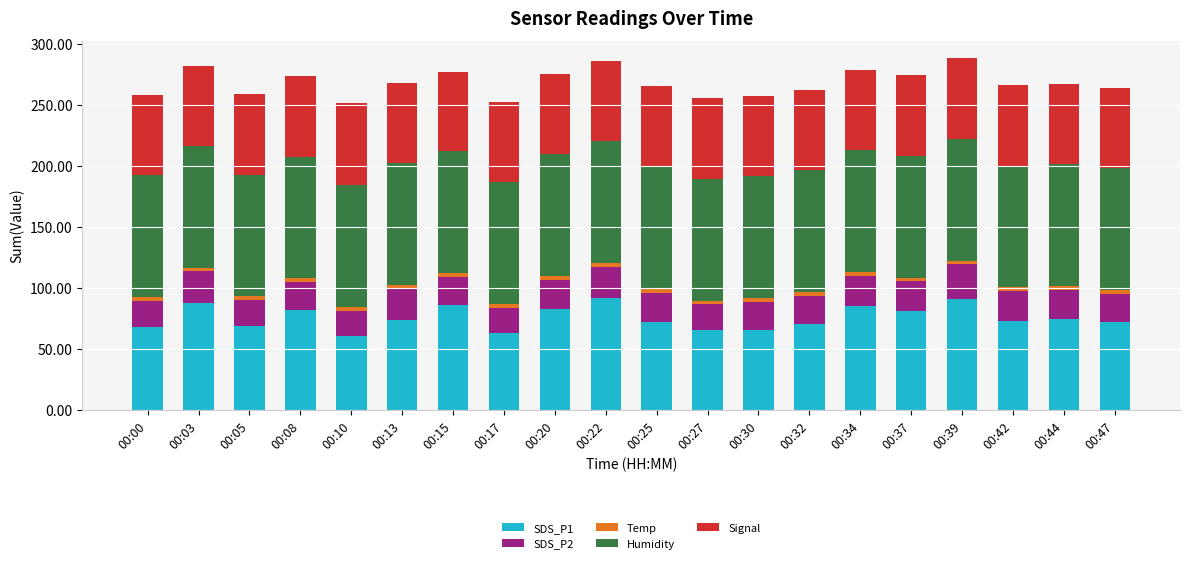

What is the minimum value for SDS_P1?

60.8